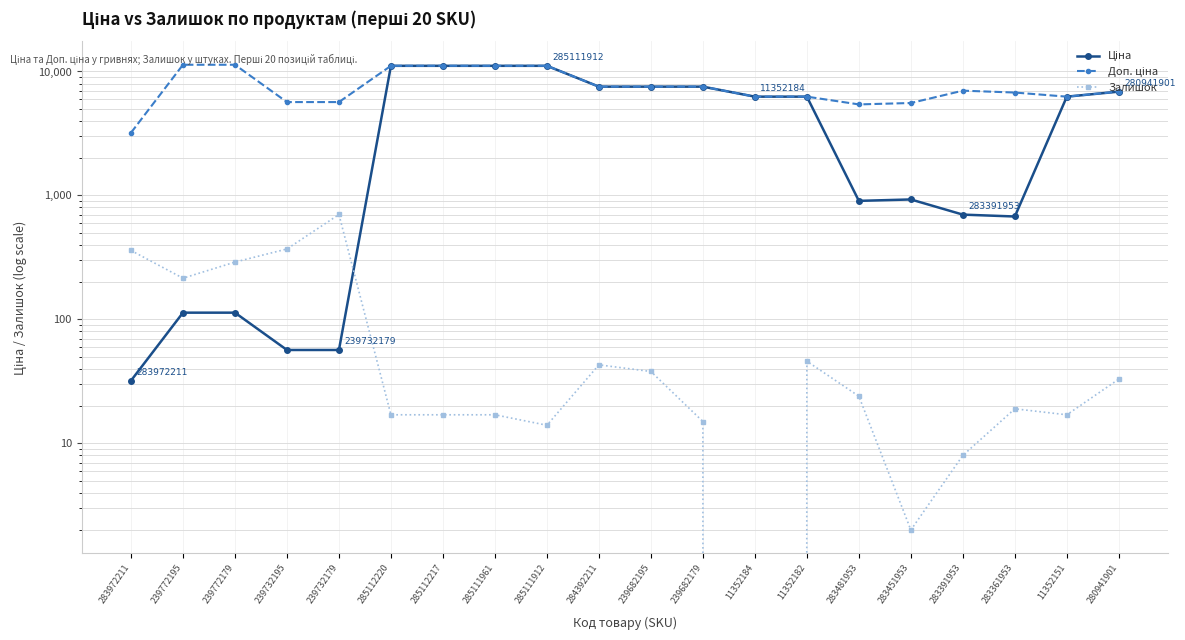

What is the sum of all Доп. ціна values?

154743.0